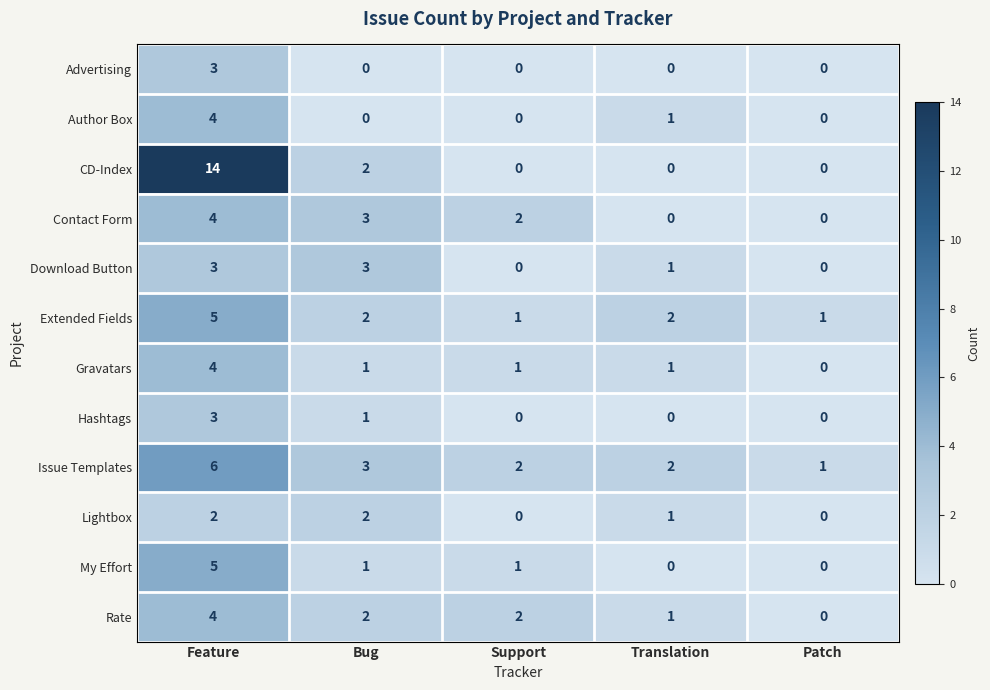

True or false: Author Box has a value of 3 at Support.

False